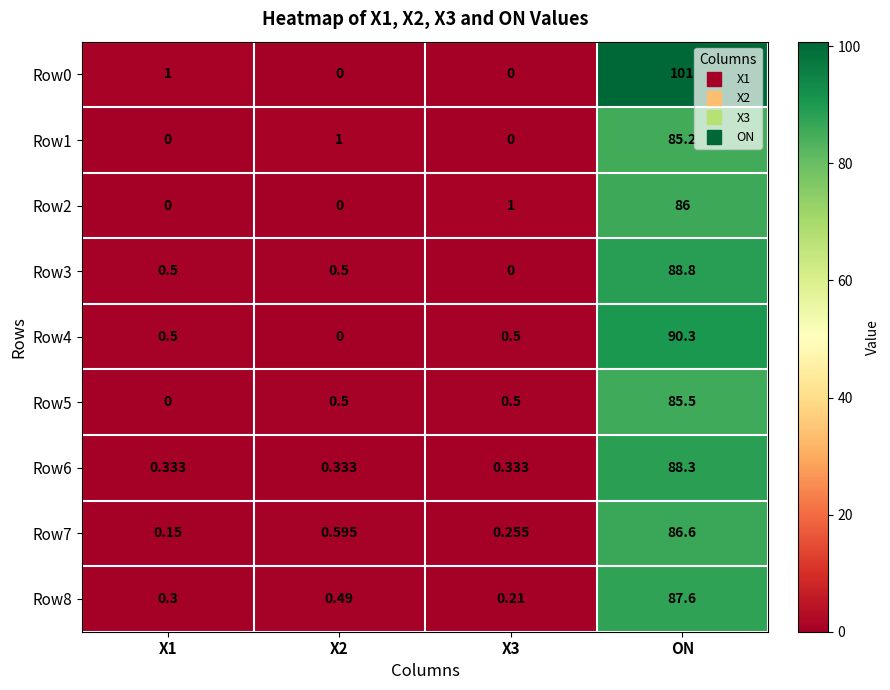

Which series has the largest range (max minus min)?

Row0